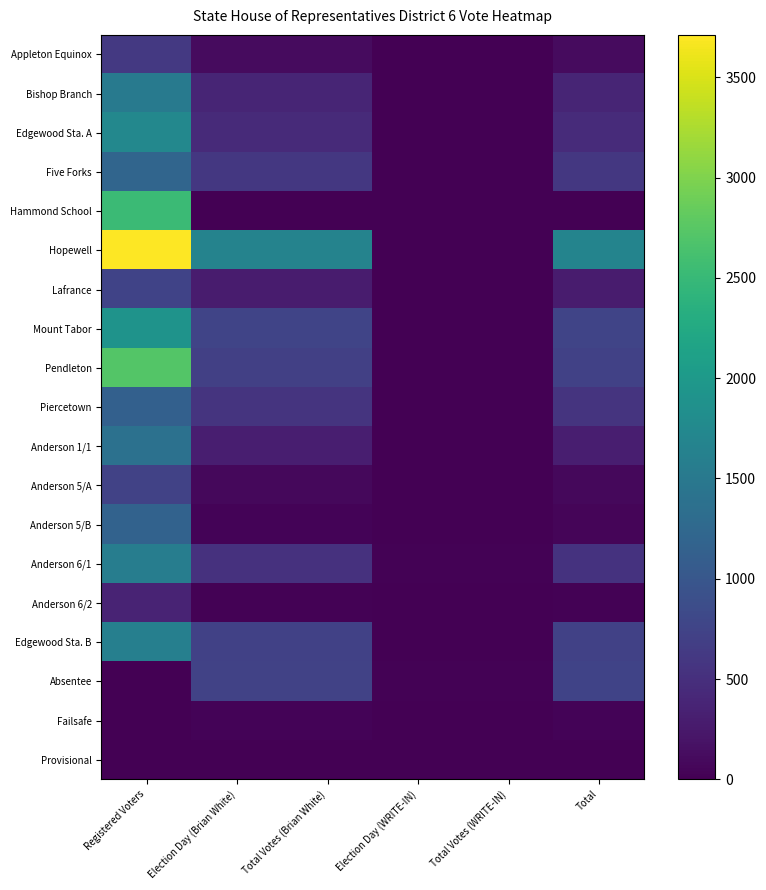

What is the total value across all series at Registered Voters?

24653